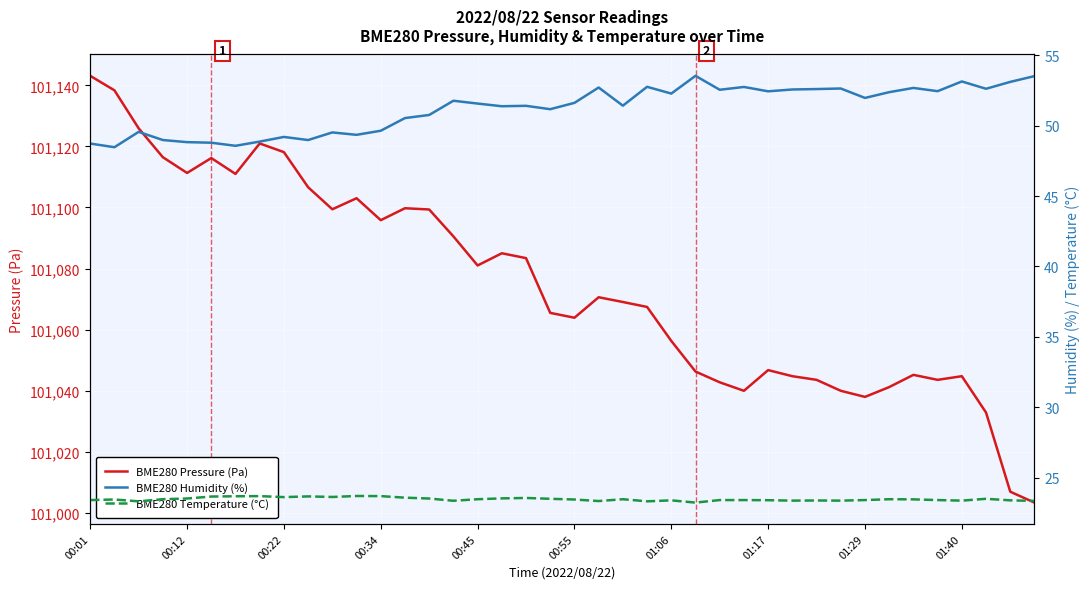

What is the highest value of the BME280 Temperature (°C) series?

23.7